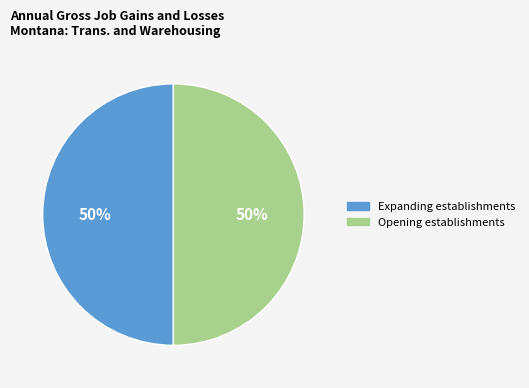

To the nearest percent, what is the average slice percentage?

50%